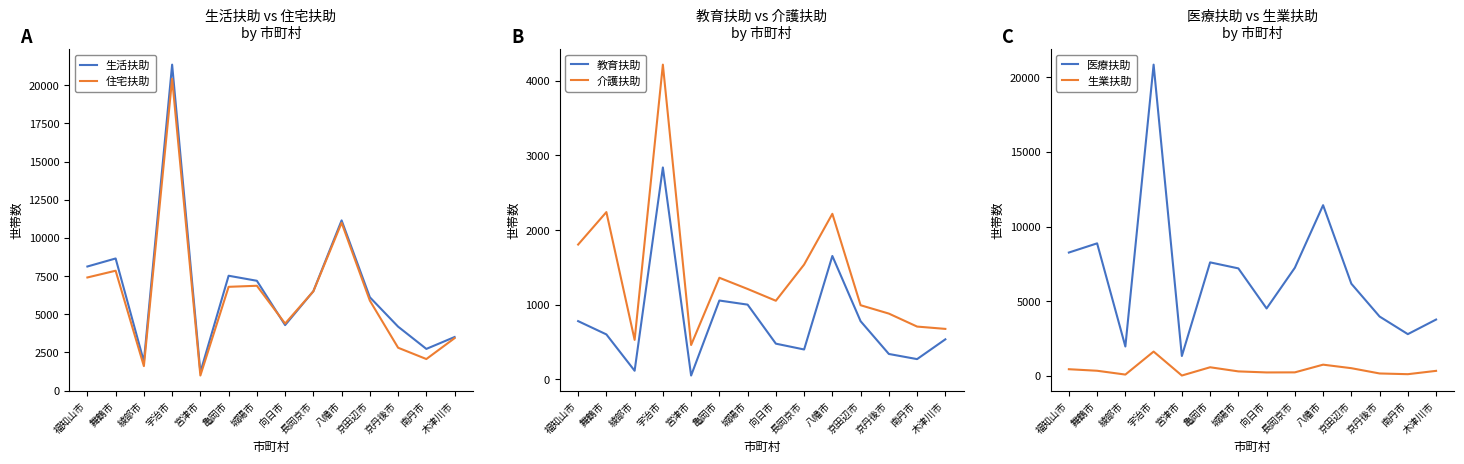

At how many categories does at least one series exceed 19673?

1